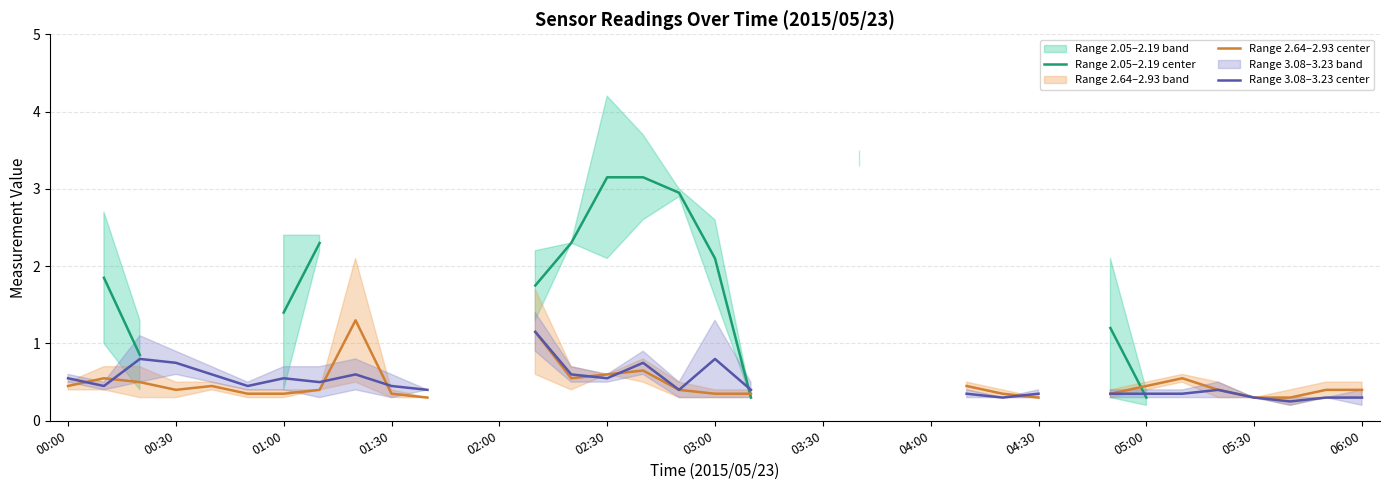

Rank the series by their average value, from highest to lowest.

Range 2.05–2.19 center, Range 2.64–2.93 center, Range 3.08–3.23 center